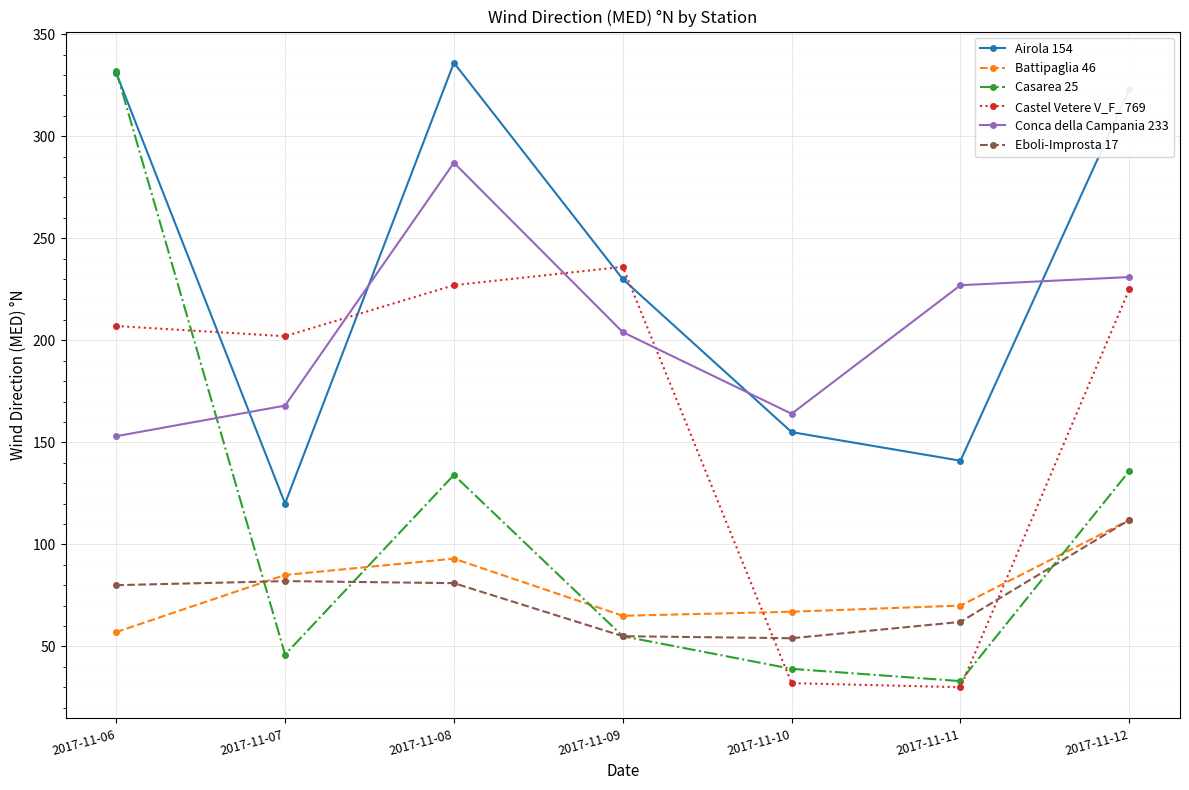

What is the minimum value for Conca della Campania 233?

153